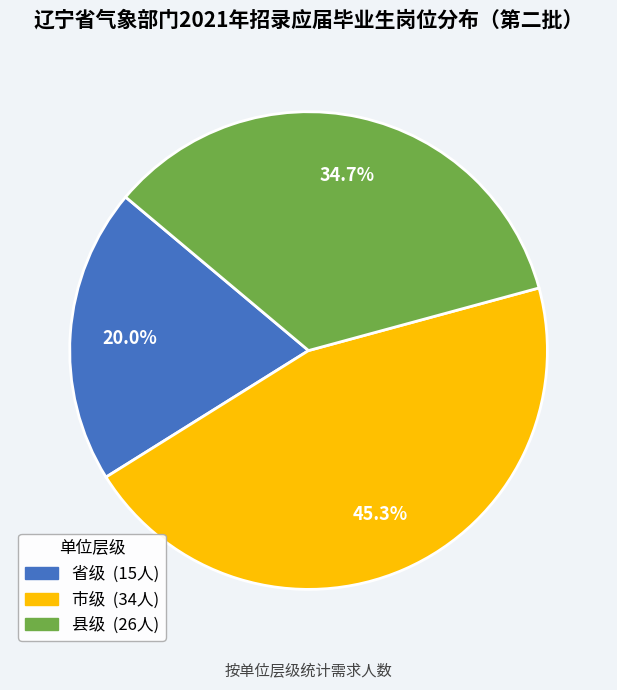

What percentage do 市级 and 省级 together represent?

65.3%